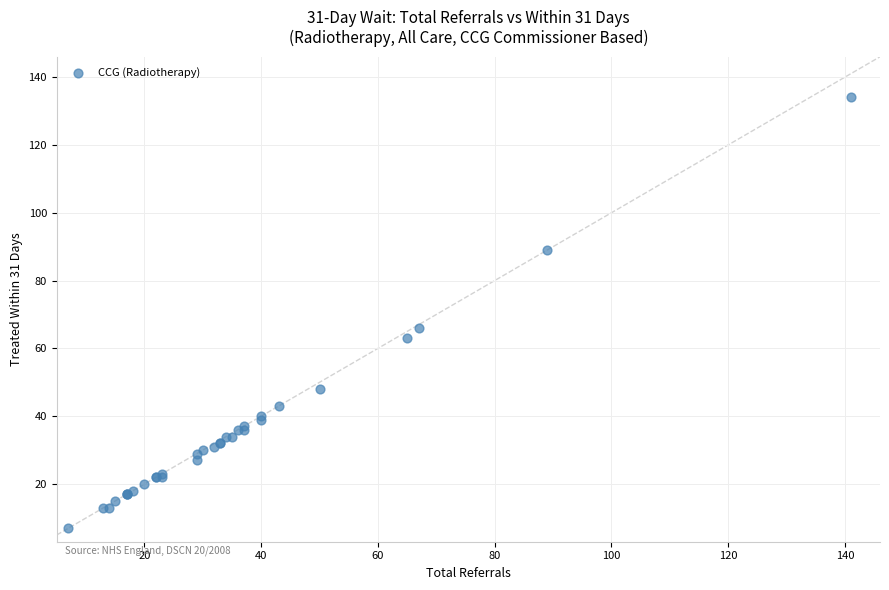

What Y value in the scatter plot is closest to 70?

66